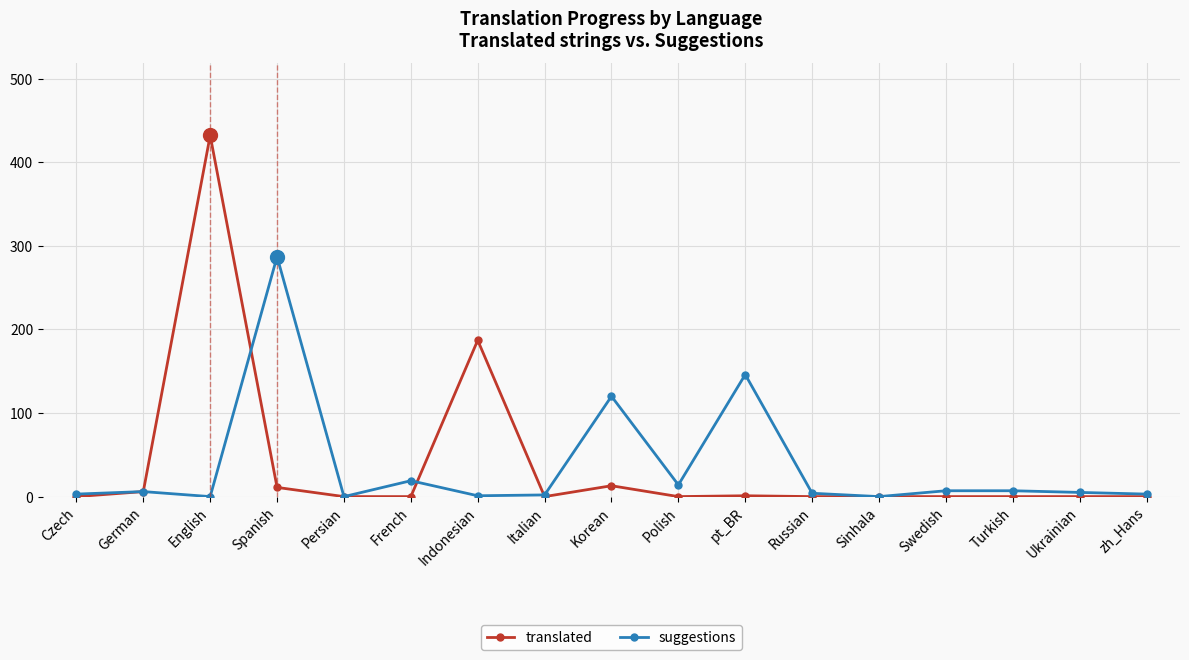

List the series in order of their peak value, lowest first.

suggestions, translated